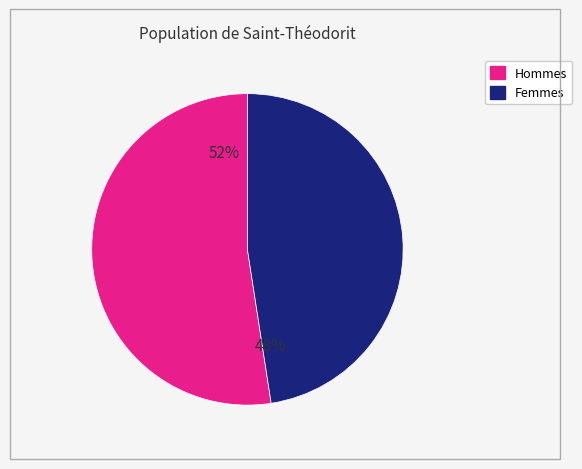

Count the number of slices in the pie.

2